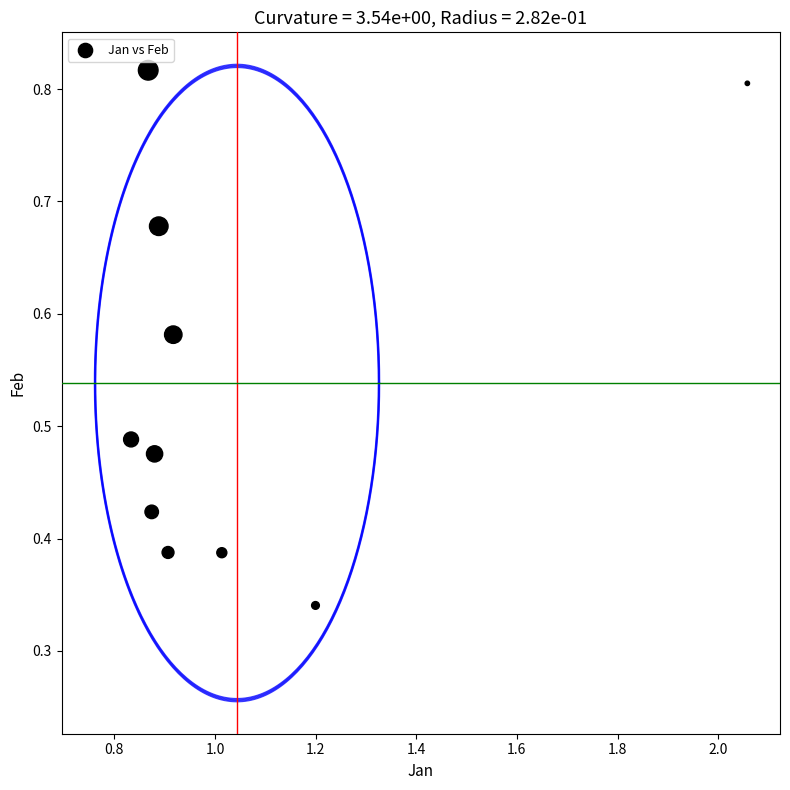

What is the range of X values (max minus min)?

1.2